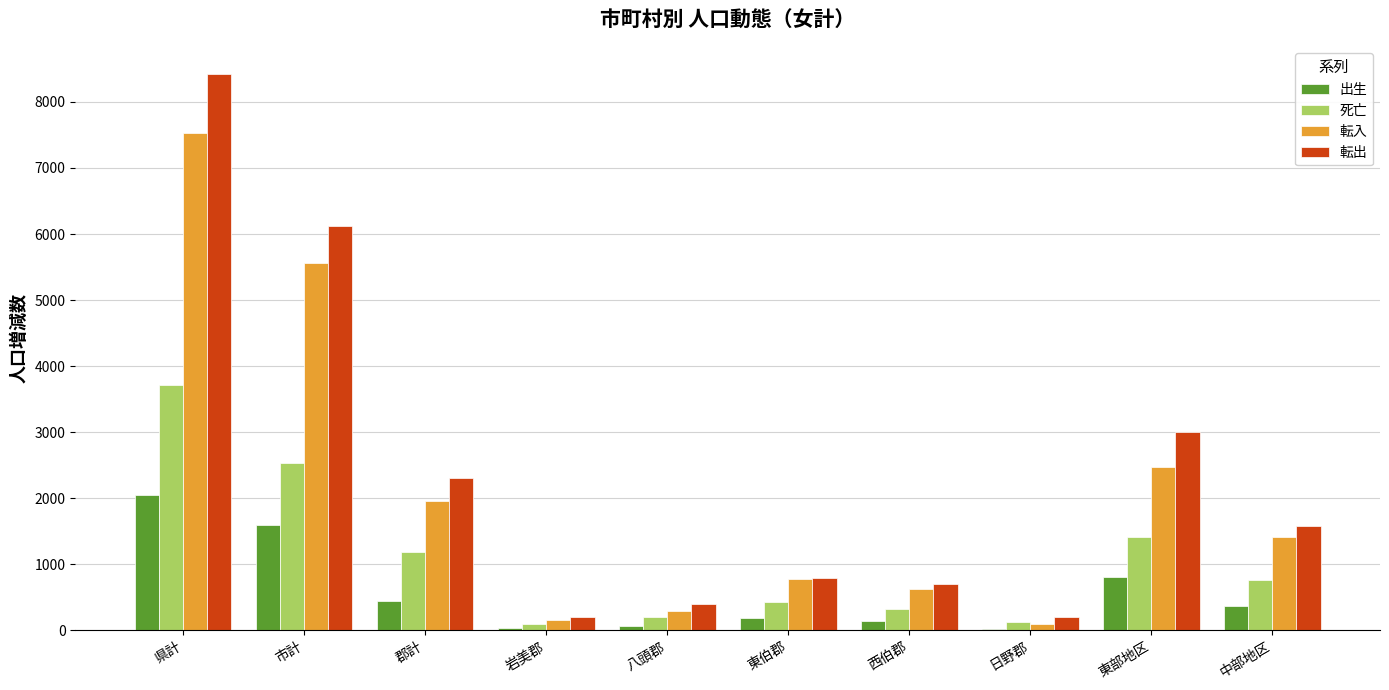

At which category is the sum across all series the highest?

県計